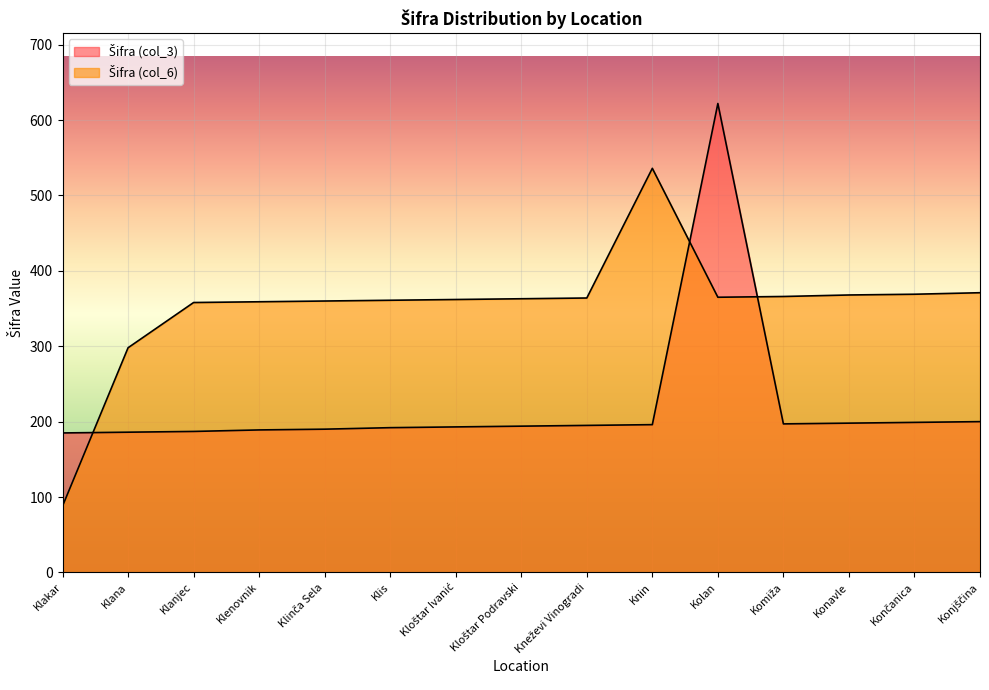

Between Klana and Klis, which series saw the biggest shift?

Šifra (col_6)